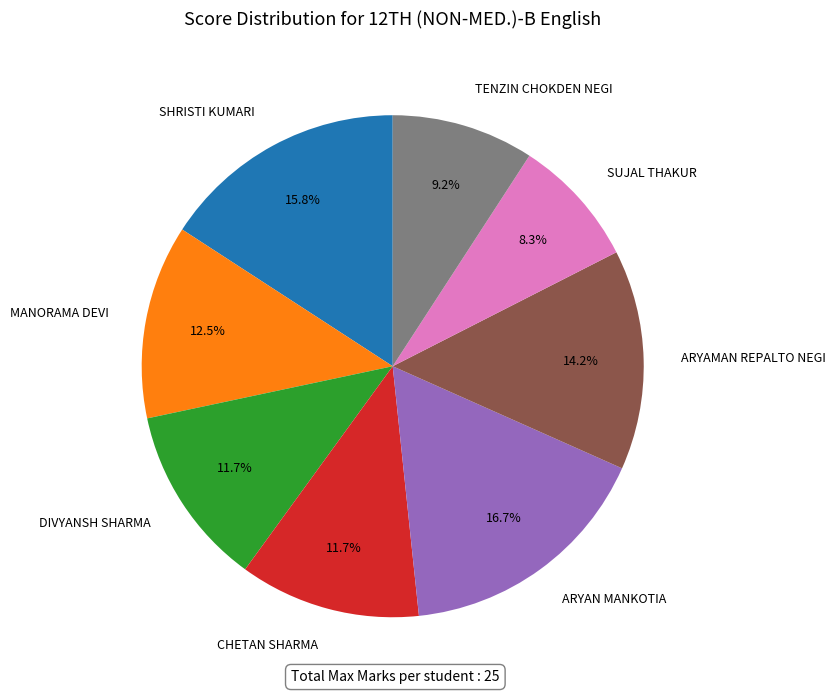

Count the number of slices in the pie.

8